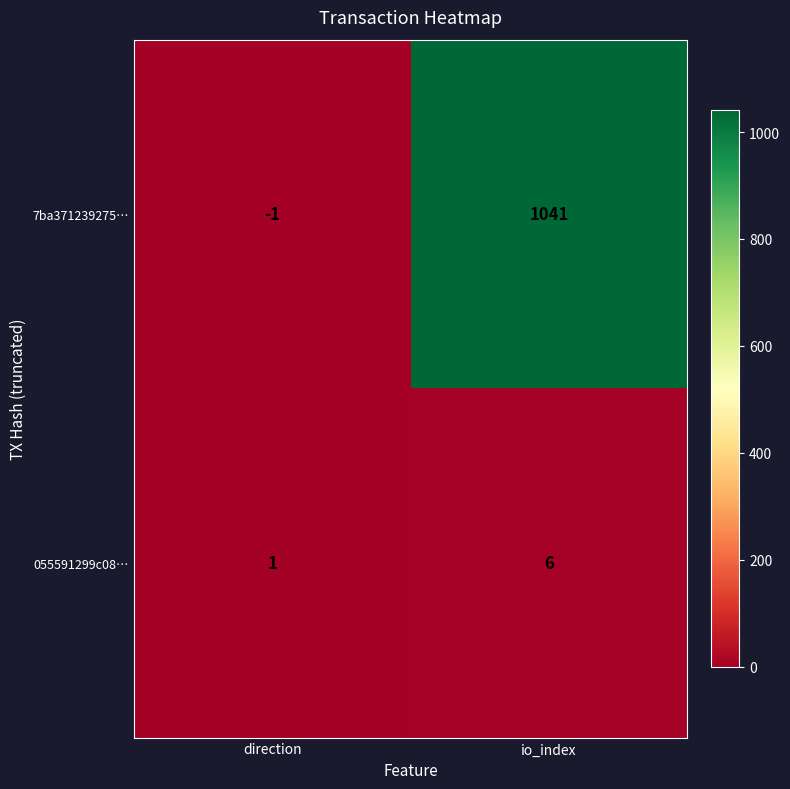

Reading right to left, extract all data points from this chart.

7ba371239275…: 1041	-1
055591299c08…: 6	1